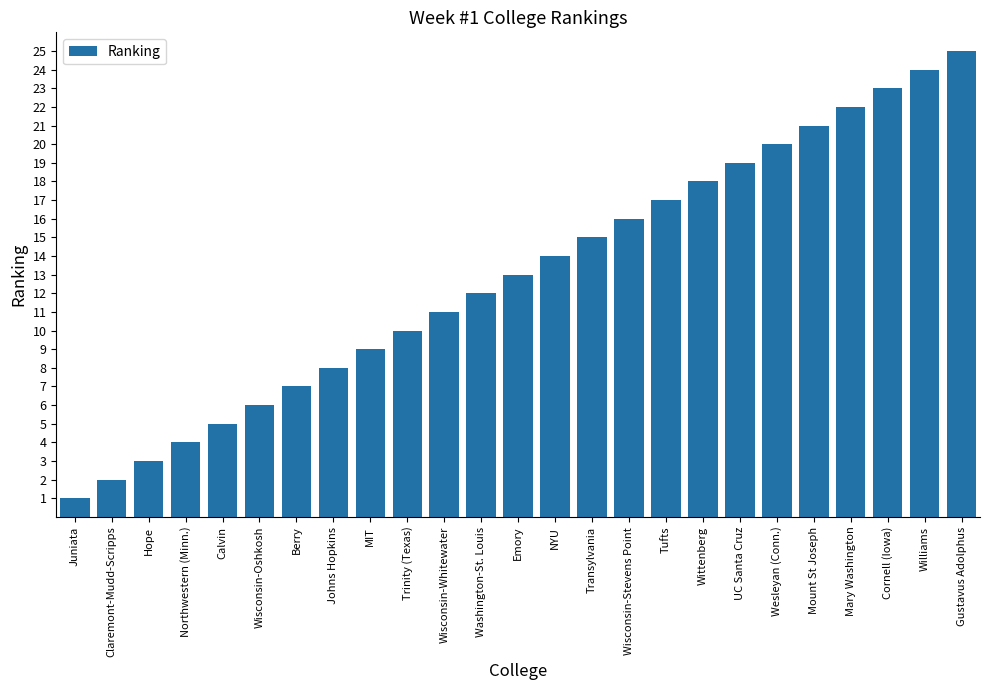

Rank the categories by value from highest to lowest.

Gustavus Adolphus, Williams, Cornell (Iowa), Mary Washington, Mount St Joseph, Wesleyan (Conn.), UC Santa Cruz, Wittenberg, Tufts, Wisconsin-Stevens Point, Transylvania, NYU, Emory, Washington-St. Louis, Wisconsin-Whitewater, Trinity (Texas), MIT, Johns Hopkins, Berry, Wisconsin-Oshkosh, Calvin, Northwestern (Minn.), Hope, Claremont-Mudd-Scripps, Juniata